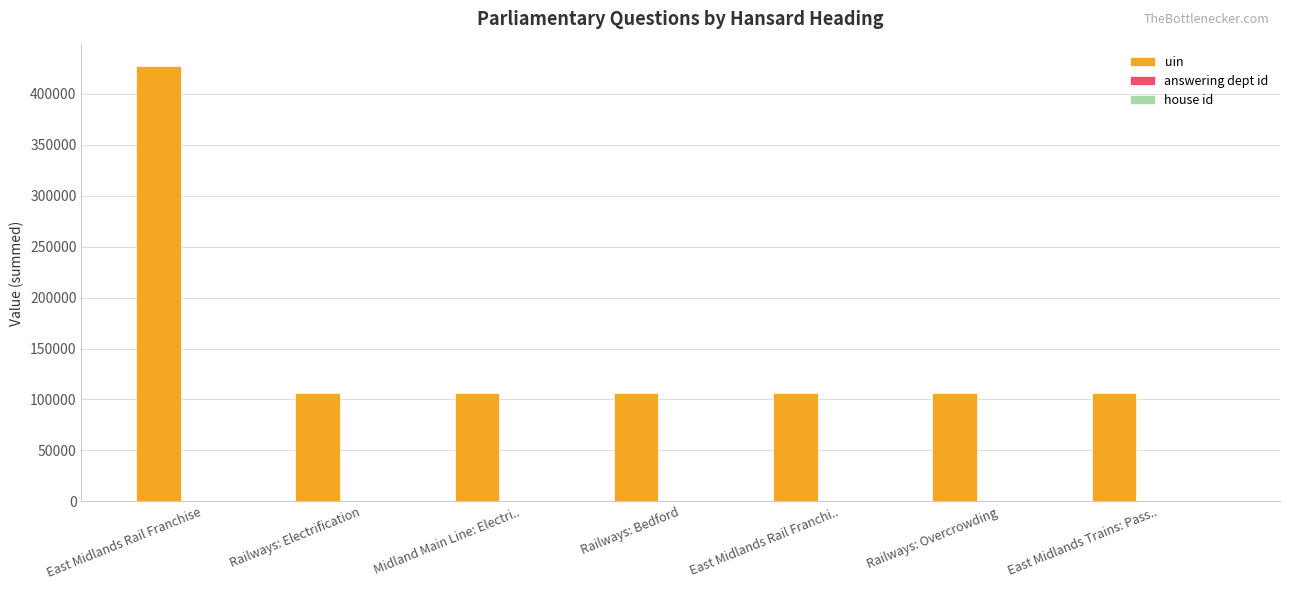

True or false: uin has a value of 29080 at East Midlands Trains: Pass...

False